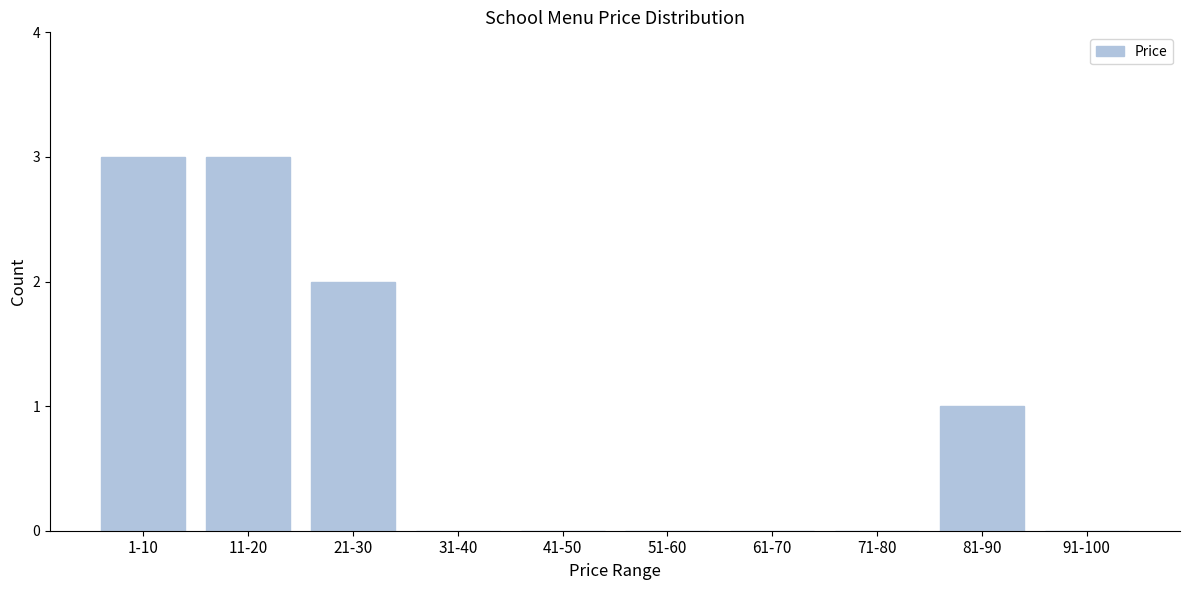

Reading left to right, what are all the values shown in this chart?

1-10=3	11-20=3	21-30=2	31-40=0	41-50=0	51-60=0	61-70=0	71-80=0	81-90=1	91-100=0